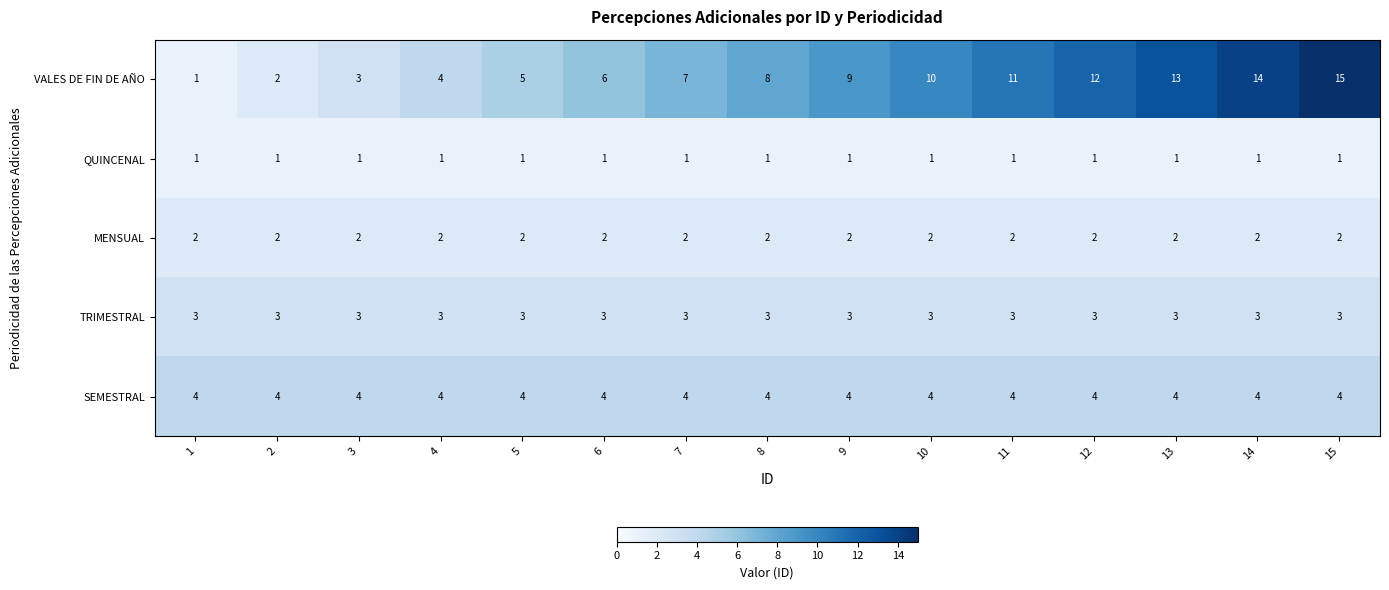

What is the spread (max minus min) of values at 3?

3